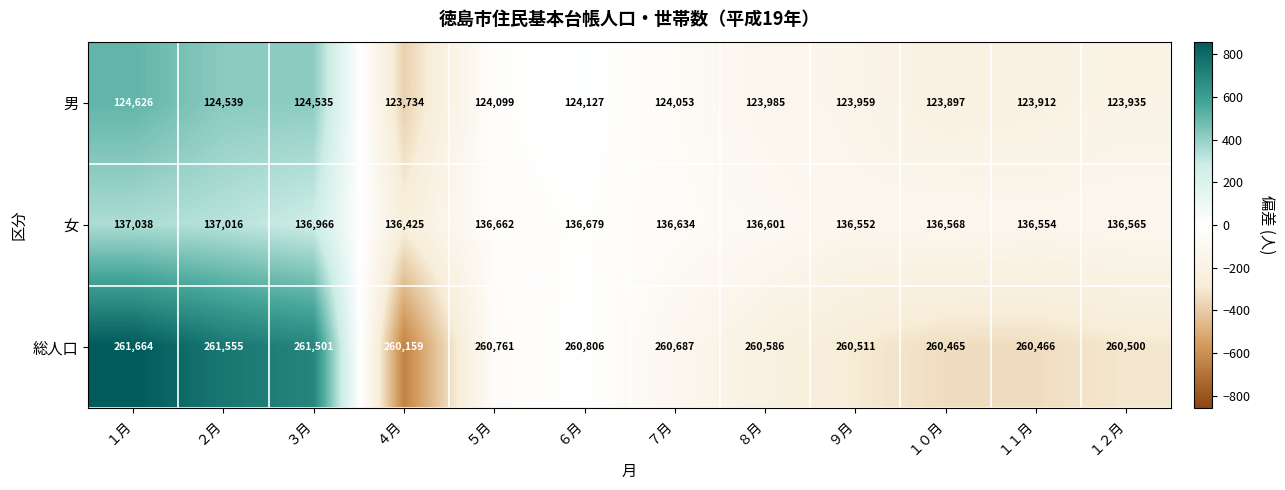

At which category is the sum across all series the highest?

１月